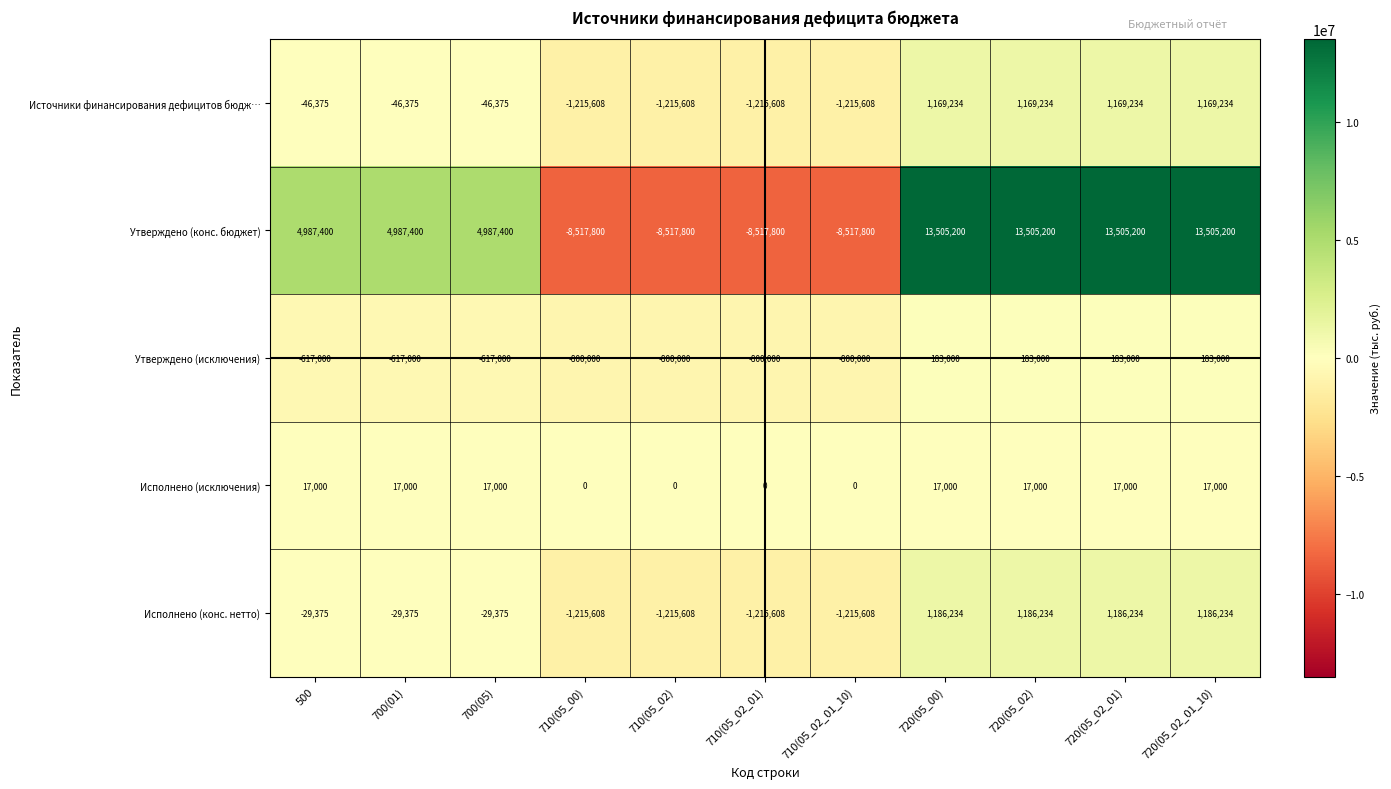

What is the difference between the highest and lowest values at 700(05)?

5604400